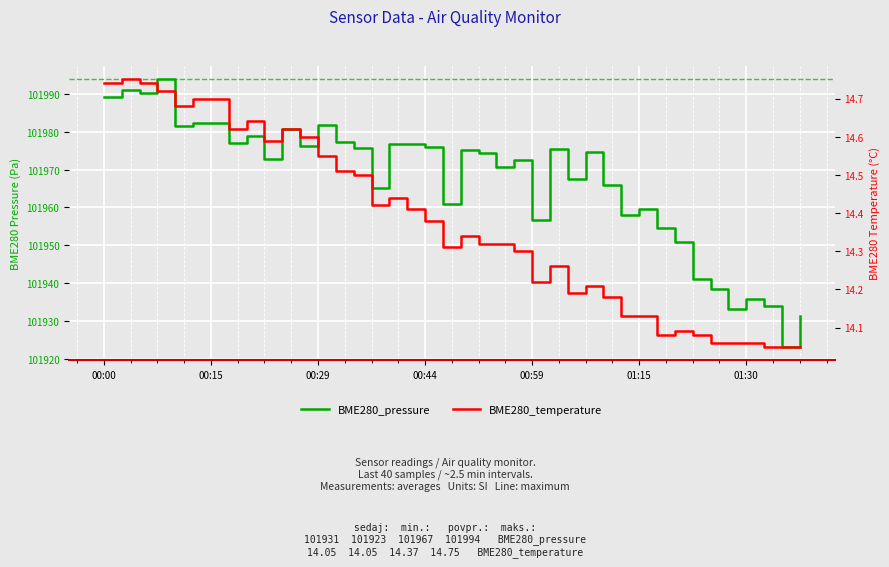

Is the value of BME280_temperature at 20 greater than the value of BME280_pressure at 14?

No